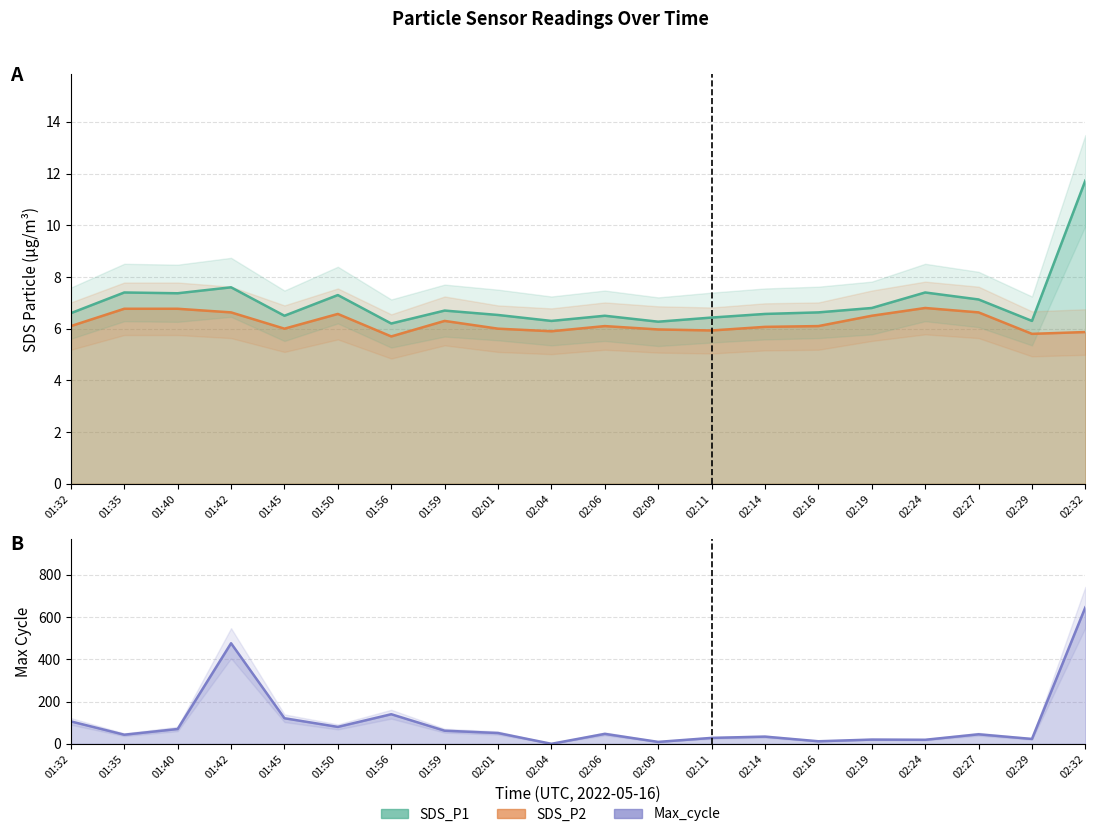

Reading left to right, list all the values displayed in this chart.

SDS_P1: 01:32=6.6	01:35=7.4	01:40=7.4	01:42=7.6	01:45=6.5	01:50=7.3	01:56=6.2	01:59=6.7	02:01=6.5	02:04=6.3	02:06=6.5	02:09=6.3	02:11=6.4	02:14=6.6	02:16=6.6	02:19=6.8	02:24=7.4	02:27=7.1	02:29=6.3	02:32=11.7
SDS_P2: 01:32=6.1	01:35=6.8	01:40=6.8	01:42=6.6	01:45=6.0	01:50=6.6	01:56=5.7	01:59=6.3	02:01=6.0	02:04=5.9	02:06=6.1	02:09=6.0	02:11=5.9	02:14=6.1	02:16=6.1	02:19=6.5	02:24=6.8	02:27=6.6	02:29=5.8	02:32=5.9
Max_cycle_scaled: 01:32=106.0	01:35=43.0	01:40=70.0	01:42=476.0	01:45=121.0	01:50=80.0	01:56=140.0	01:59=62.0	02:01=51.0	02:04=0.0	02:06=47.0	02:09=9.0	02:11=28.0	02:14=34.0	02:16=12.0	02:19=20.0	02:24=19.0	02:27=45.0	02:29=23.0	02:32=646.0